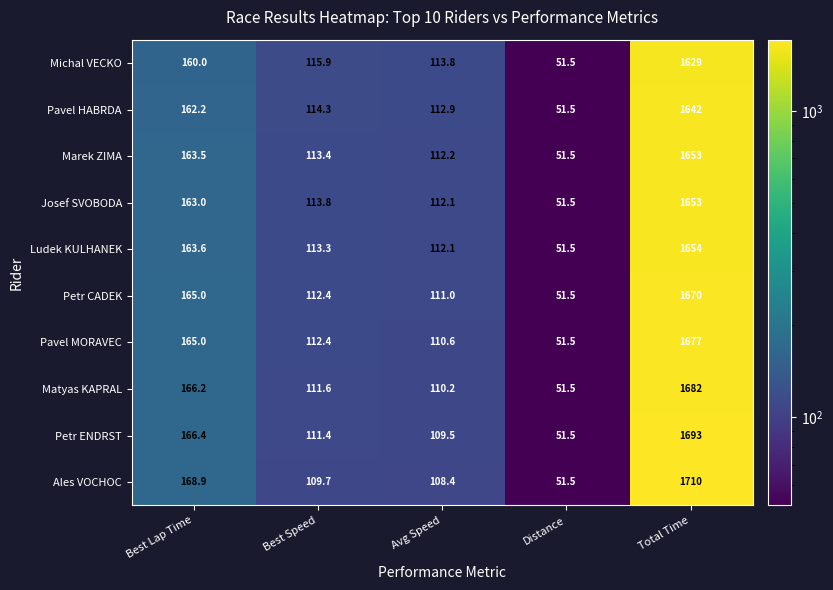

What is the average value of the Matyas KAPRAL series?

424.3